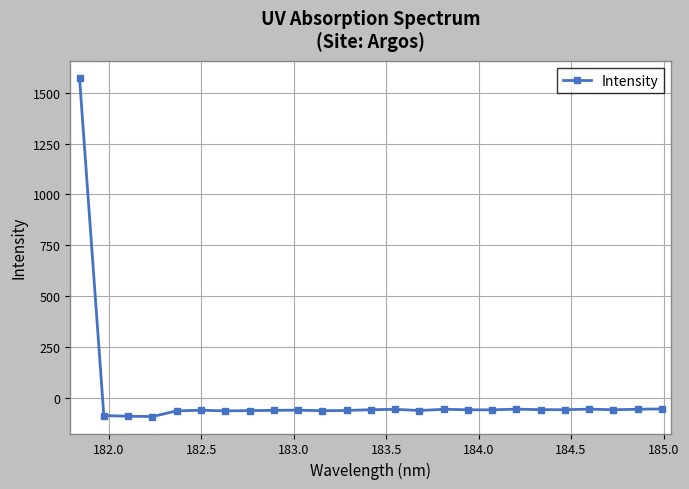

True or false: the data has more than 1 interior local peaks.

True